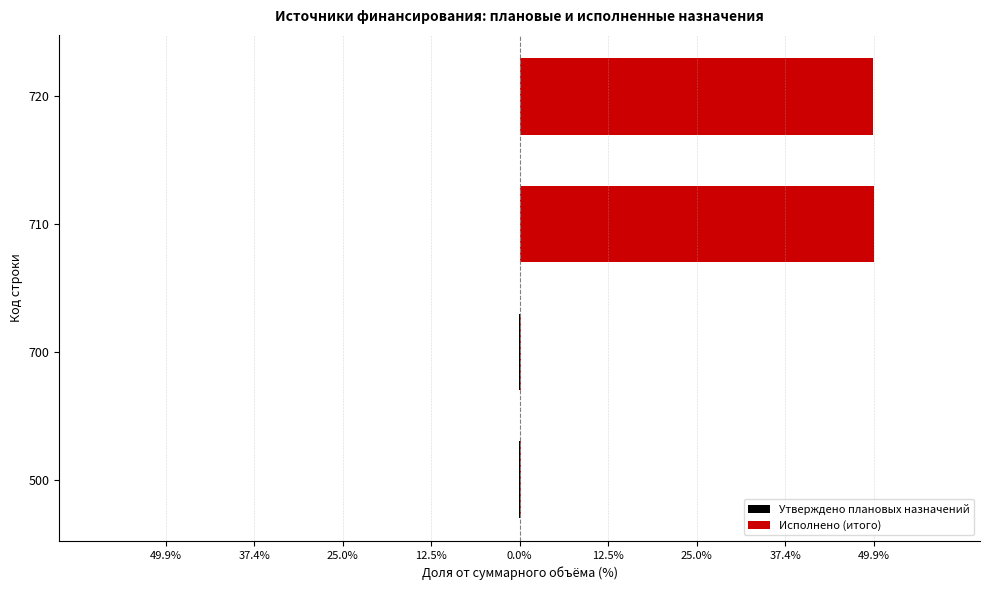

How many data points in Утверждено плановых назначений are less than 0?

2